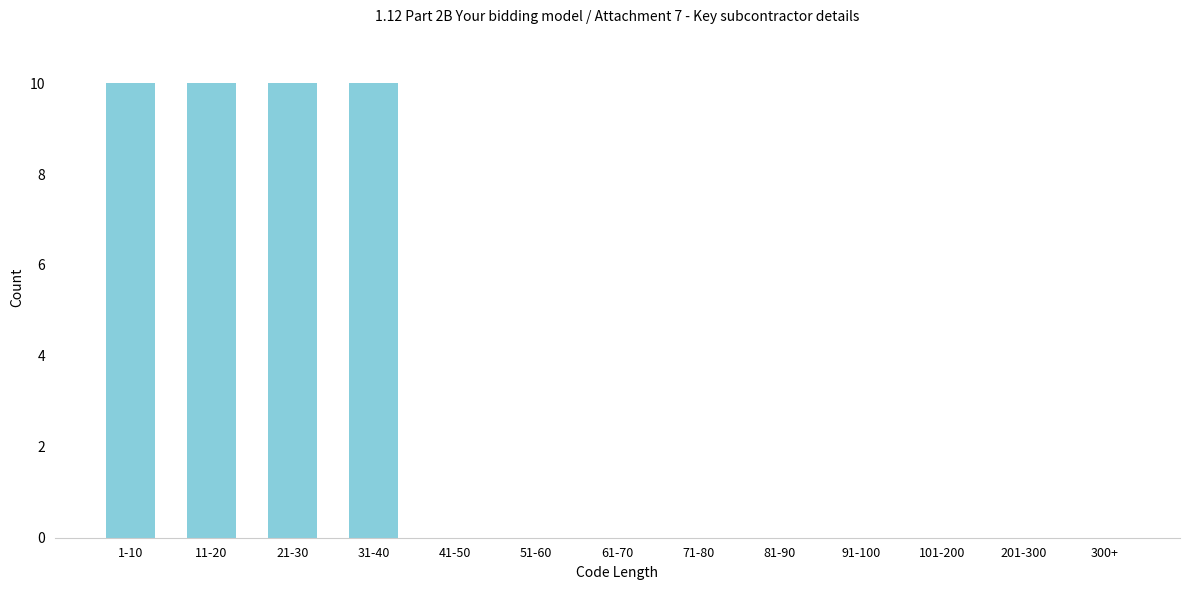

Reading left to right, transcribe all the data shown in this chart.

1-10=10	11-20=10	21-30=10	31-40=10	41-50=0	51-60=0	61-70=0	71-80=0	81-90=0	91-100=0	101-200=0	201-300=0	300+=0